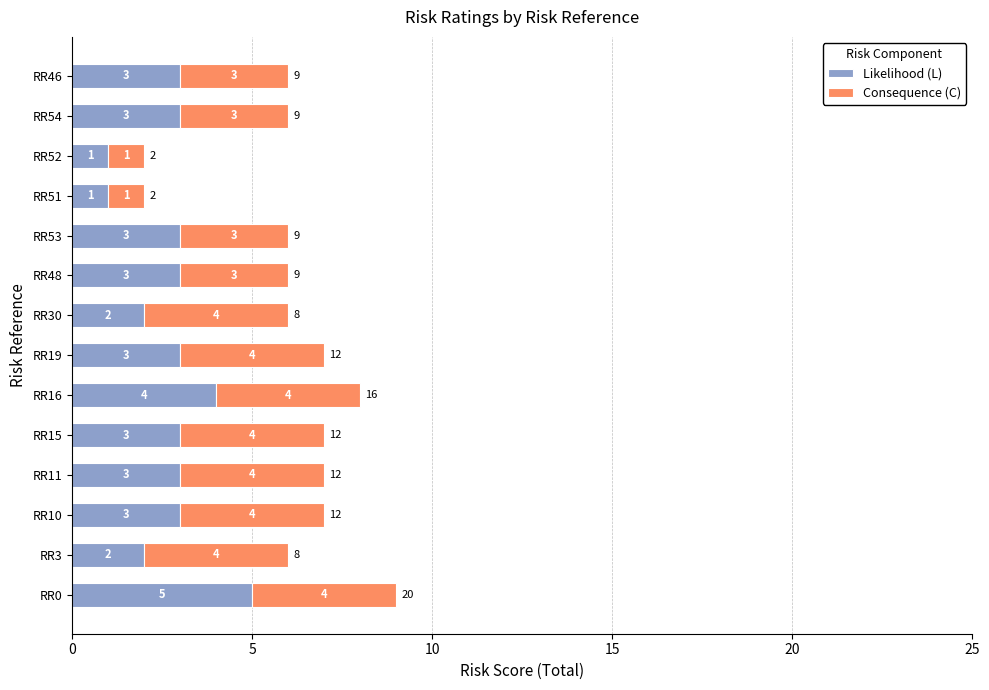

Read the Likelihood (L) value at RR46.

3